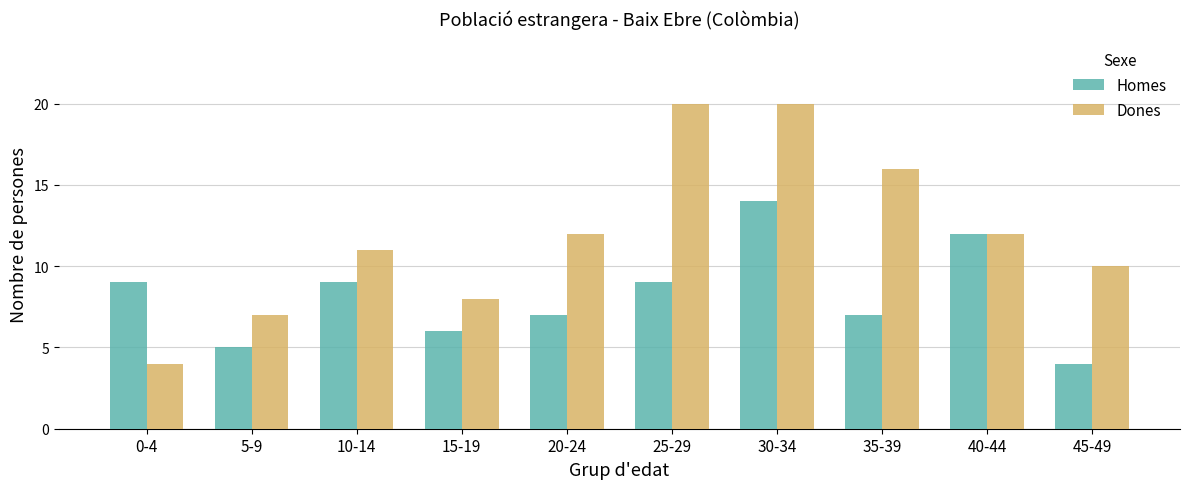

Does the chart contain any negative values?

No